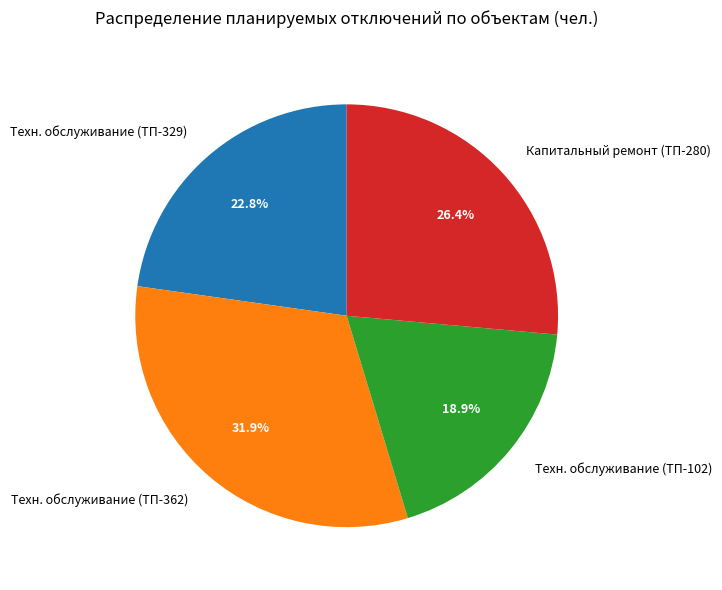

Does any single category account for the majority?

No